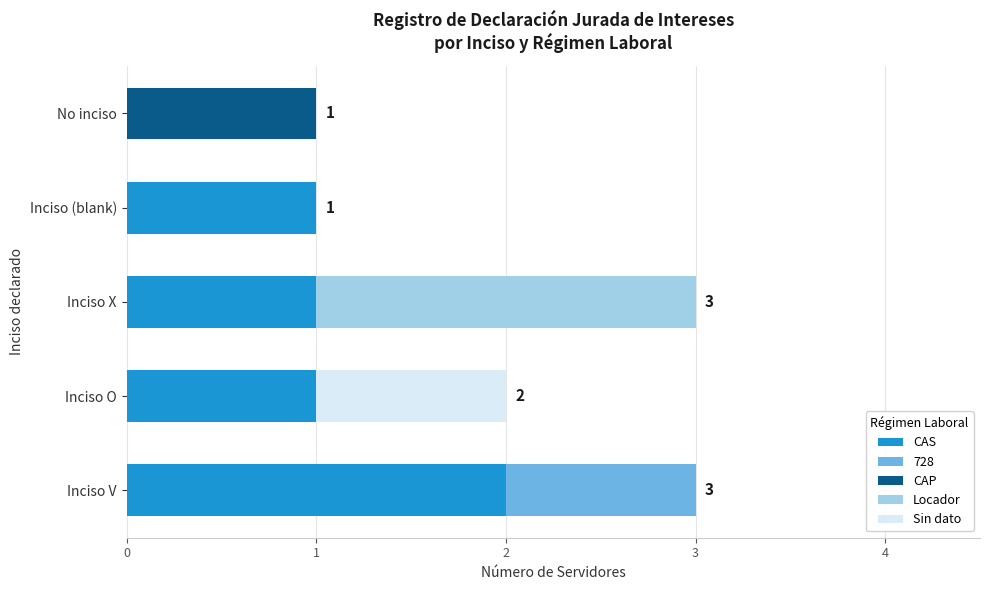

At which label does CAS reach its peak?

Inciso V